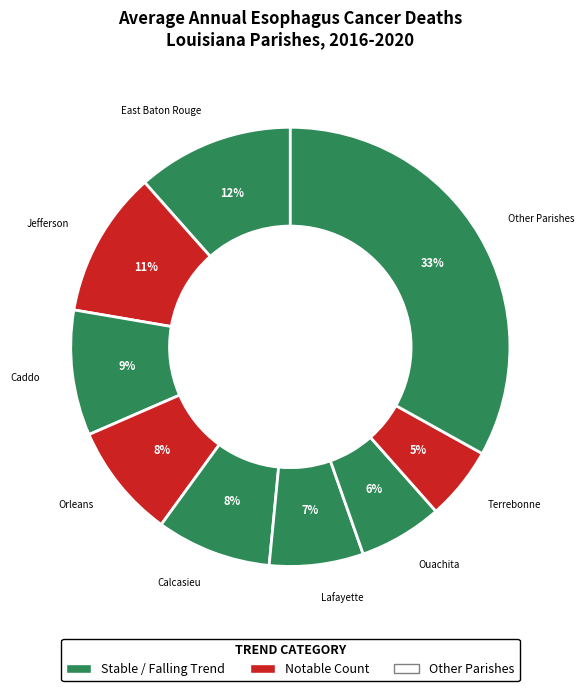

How many slices are in this pie chart?

9